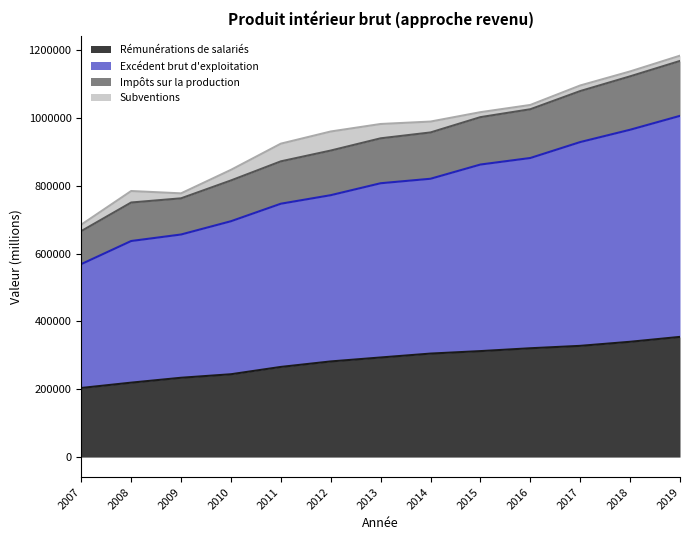

What is the maximum value shown in the chart?

1183902